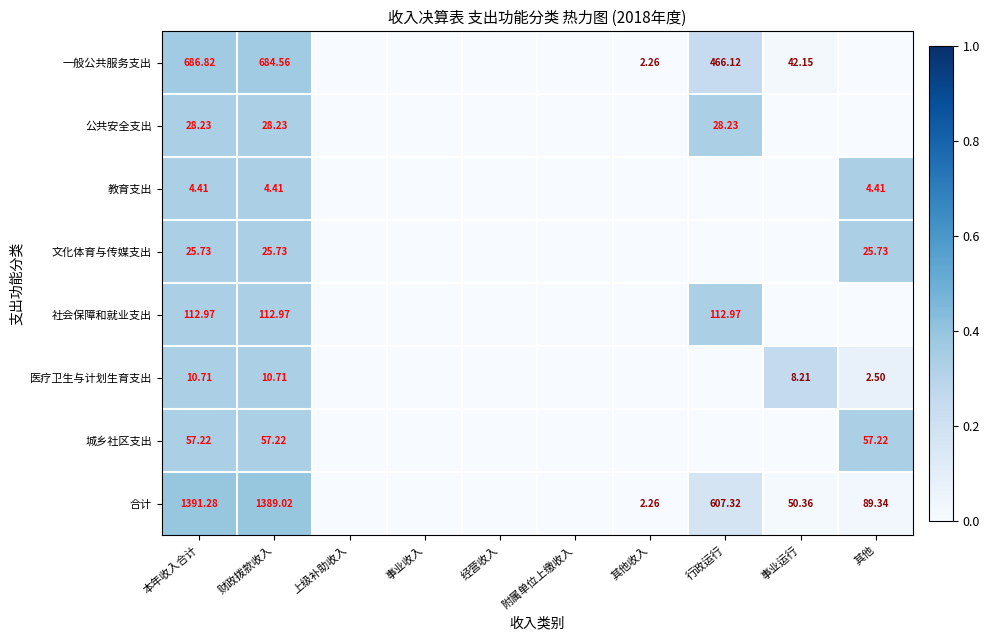

The value of 教育支出 at 其他收入 is -0.2. True or false?

False